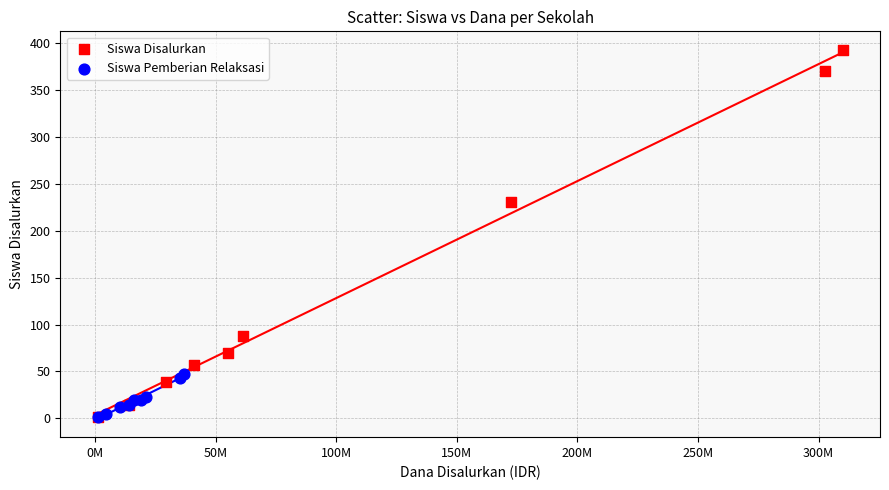

Which series has the widest spread of Y values?

Siswa Disalurkan